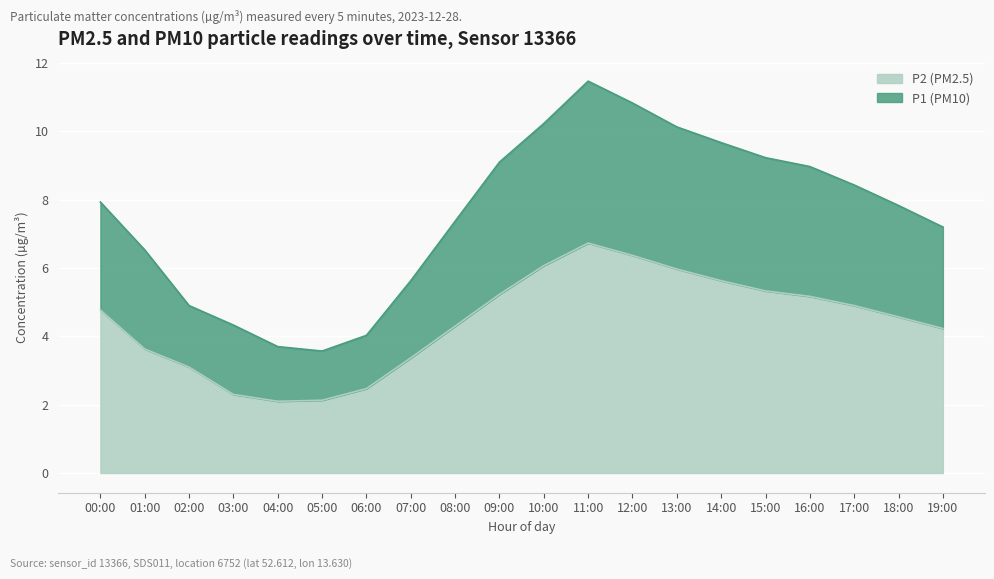

True or false: P2 and P1 intersect in this chart.

False